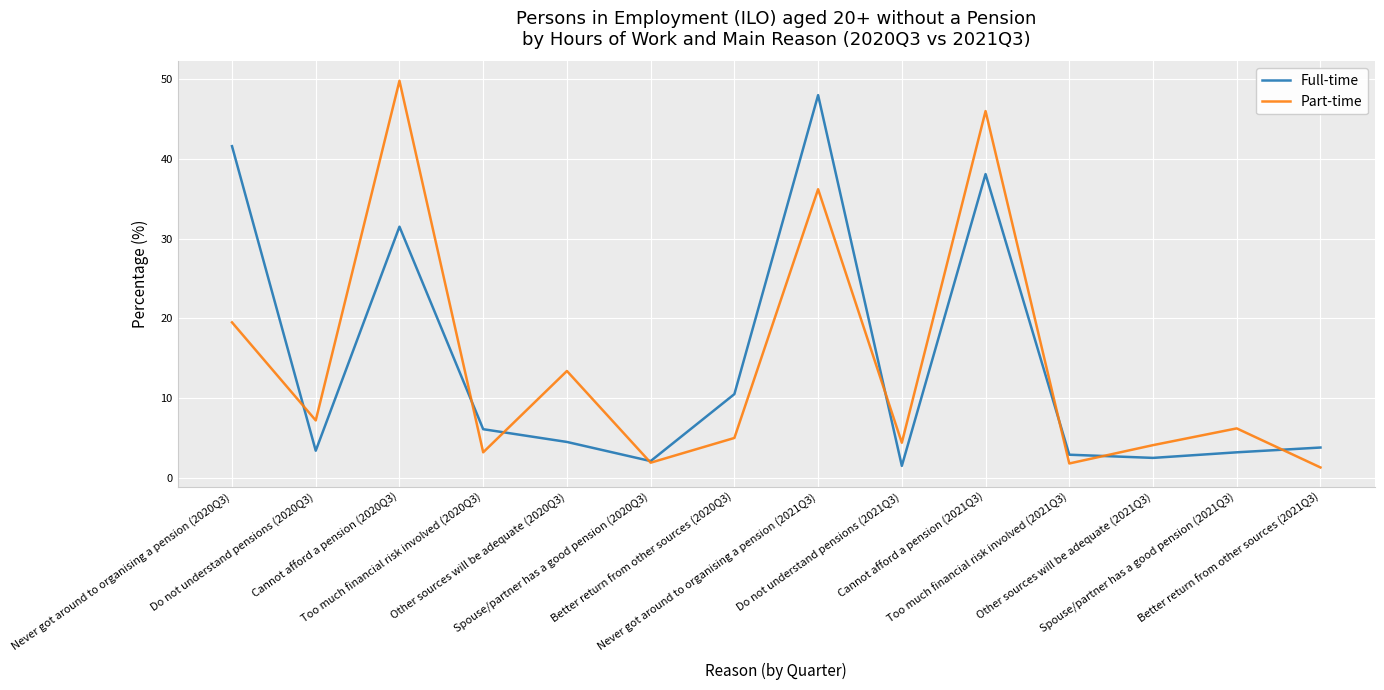

True or false: Part-time and Full-time intersect in this chart.

True